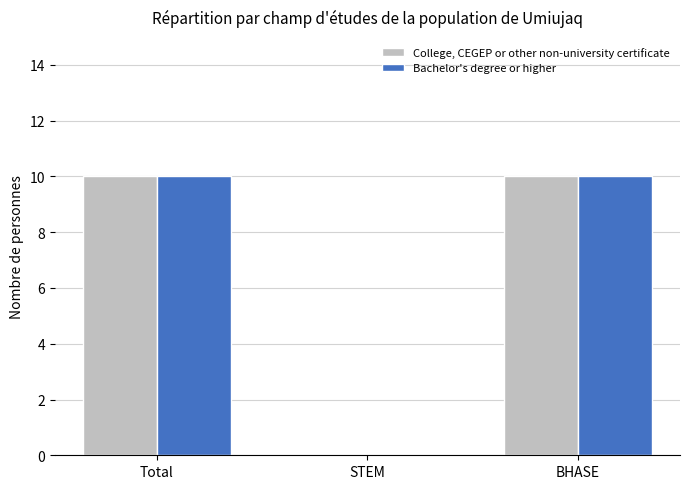

The Bachelor's degree or higher series shows -7 at STEM. True or false?

False